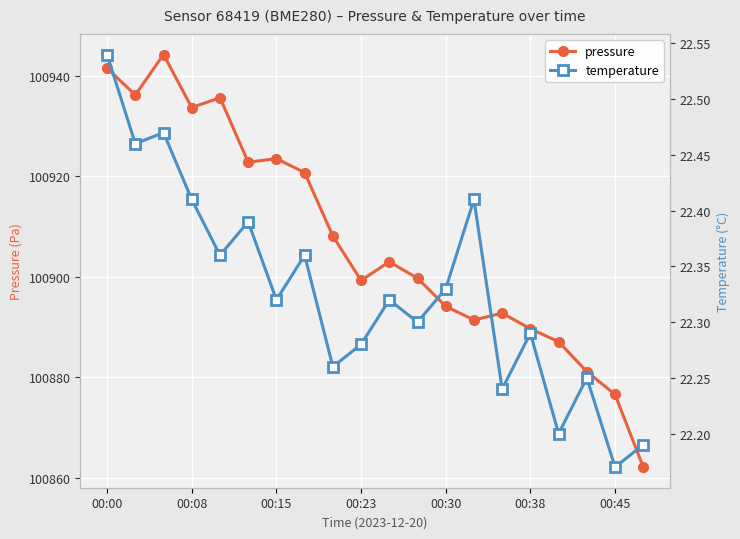

What are all the series names shown in the legend?

pressure, temperature